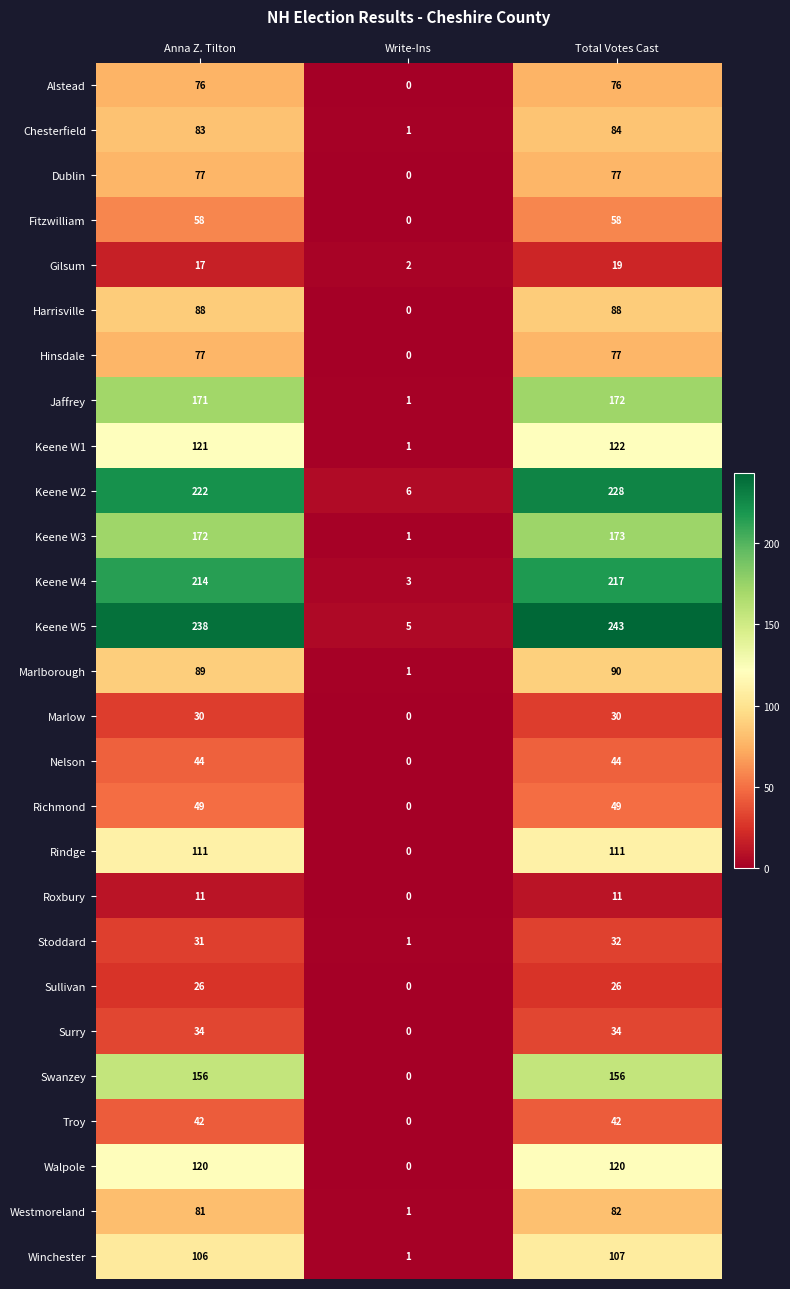

What is the maximum value for Jaffrey?

172